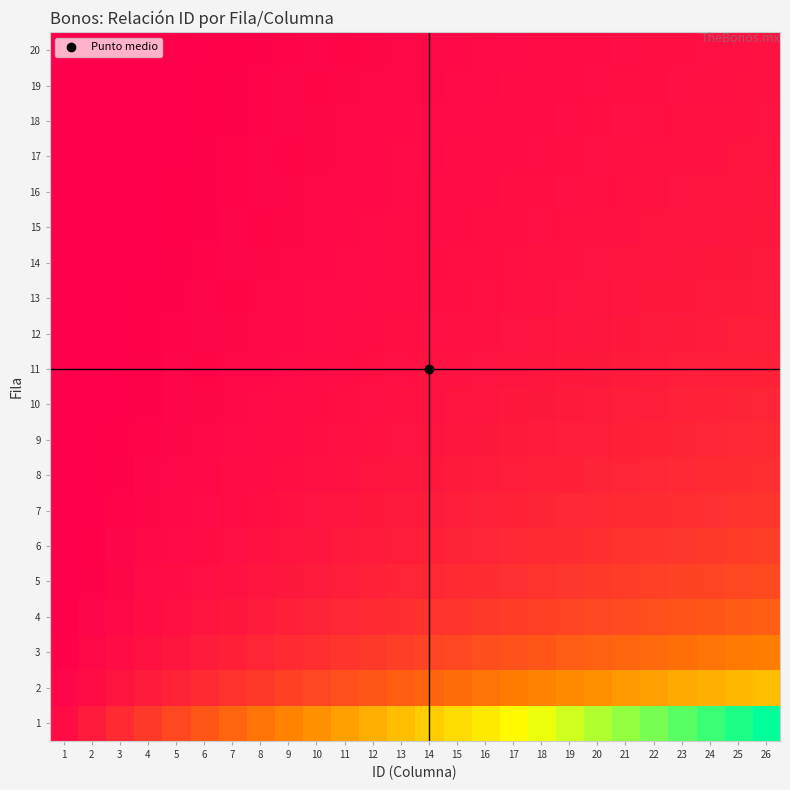

Which label corresponds to the largest value in the chart?

26